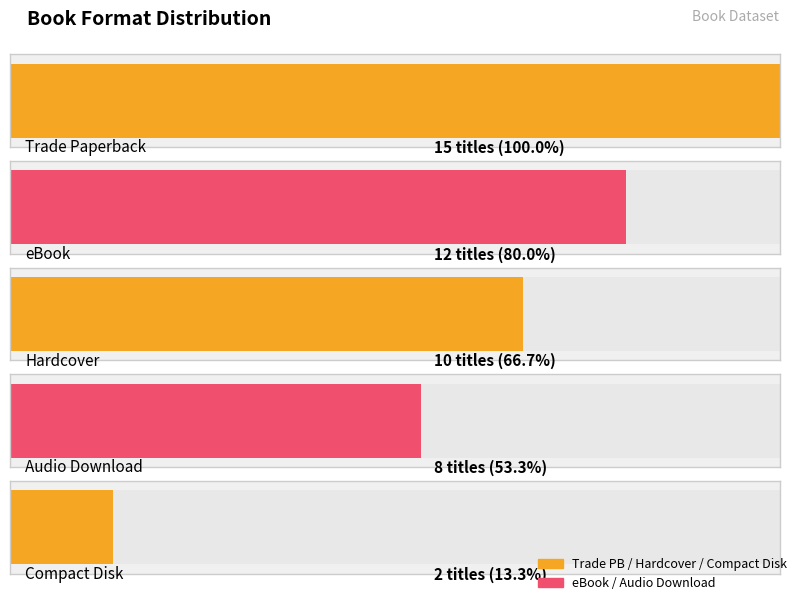

Where does the data first go above 10?

Trade Paperback